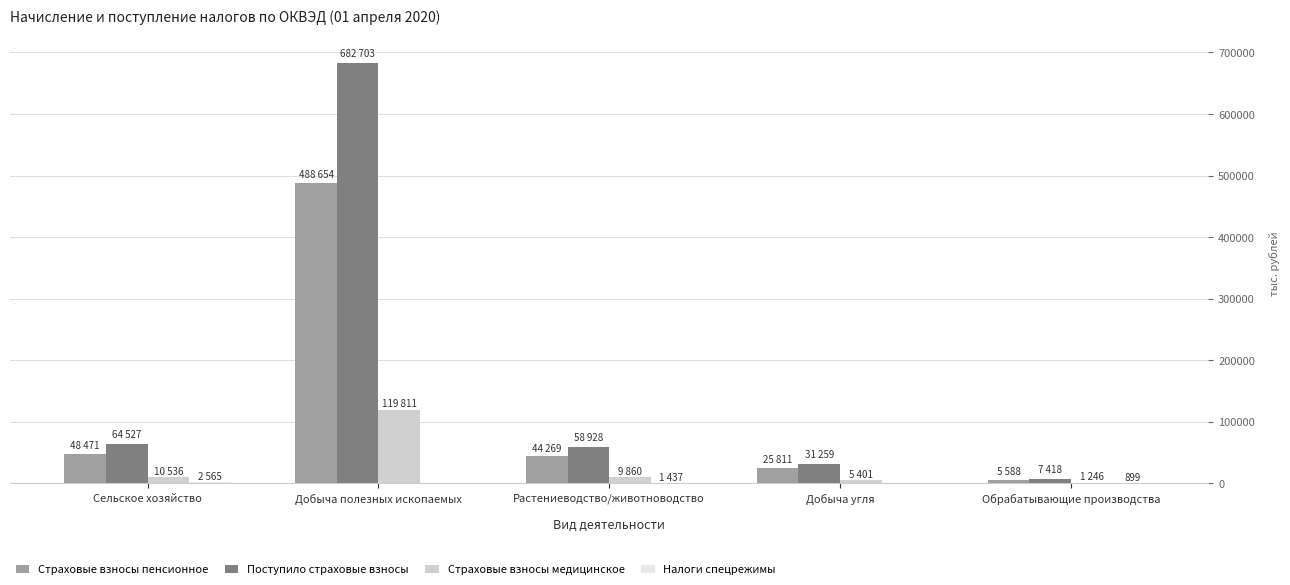

At which label is Страховые взносы пенсионное closest to 247121?

Сельское хозяйство